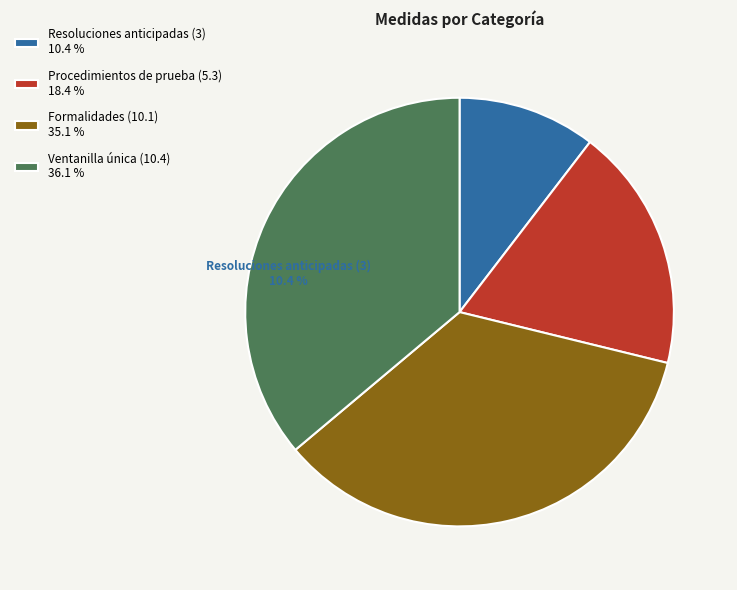

Between Procedimientos de prueba (5.3) and Resoluciones anticipadas (3), which is larger?

Procedimientos de prueba (5.3)